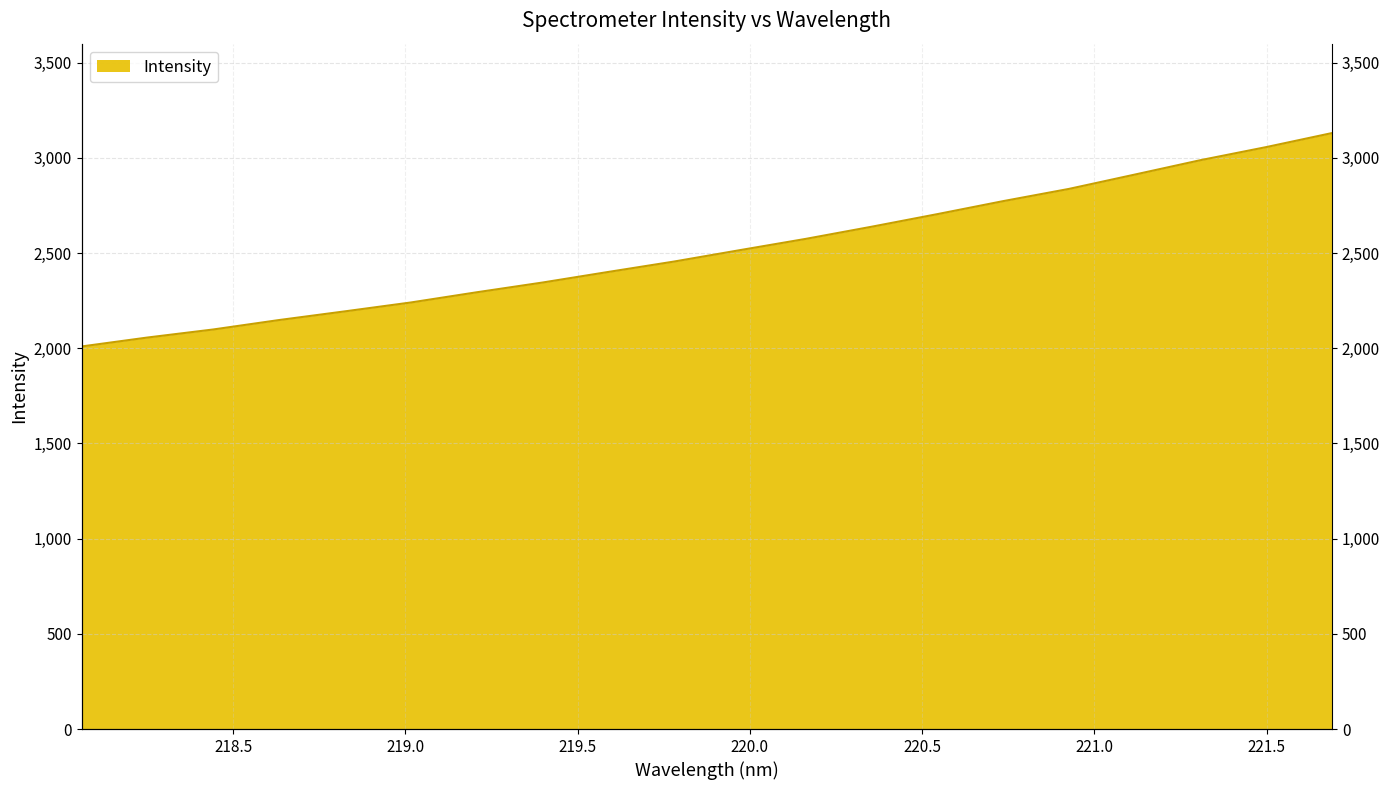

Between 219.2067 and 220.9264, which is larger?

220.9264